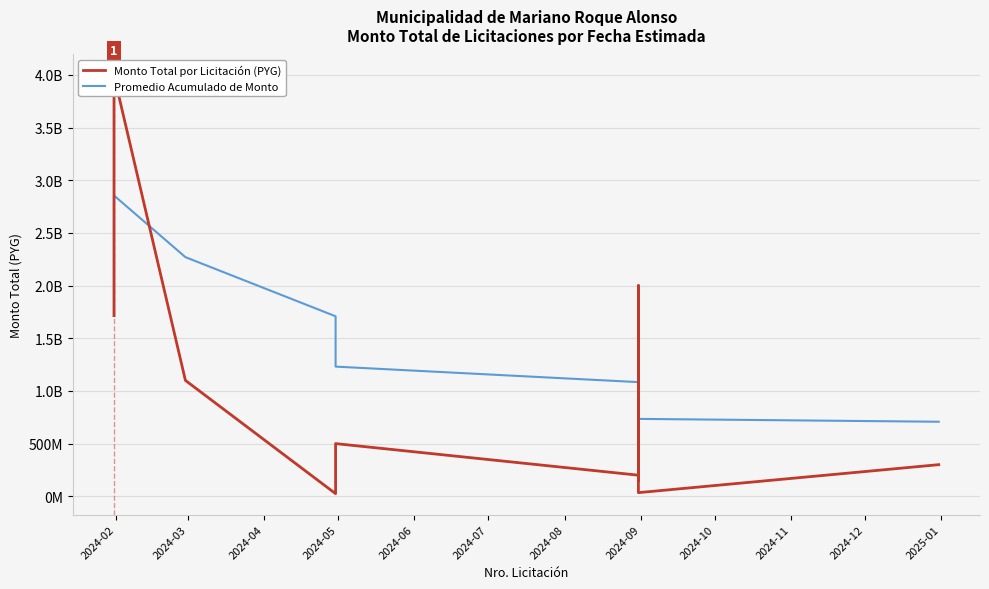

What is the maximum value for Monto Total por Licitación (PYG)?

3995755933.0